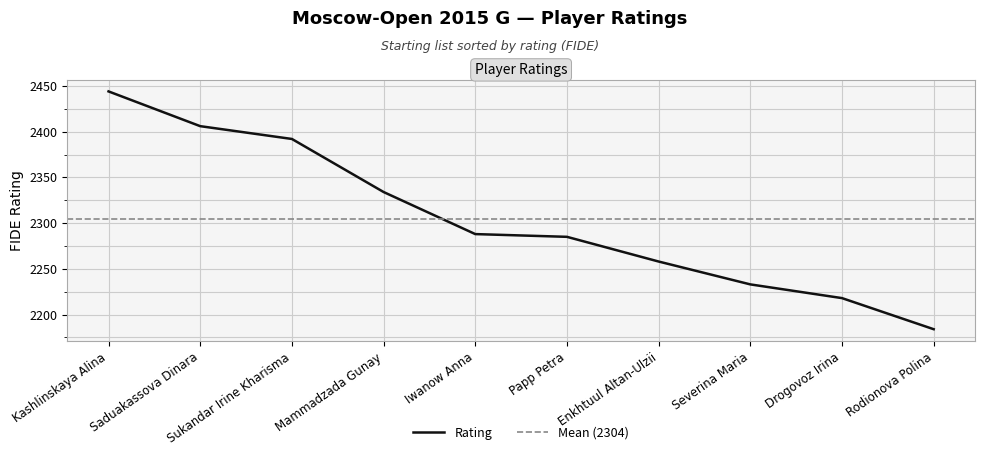

True or false: the data has more than 0 interior local peaks.

False